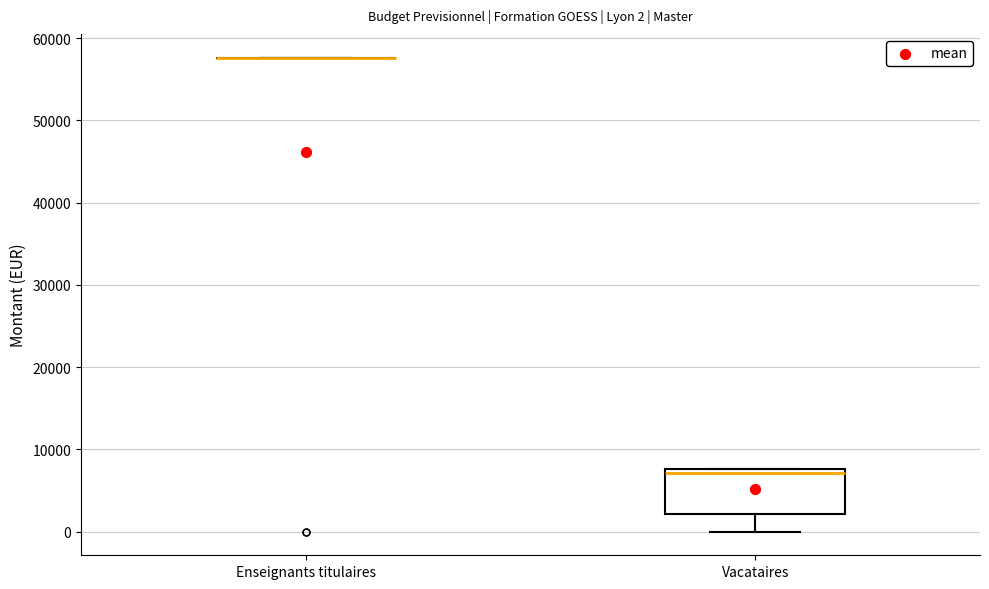

Which box is the tallest, from its lower edge to its upper edge?

Vacataires